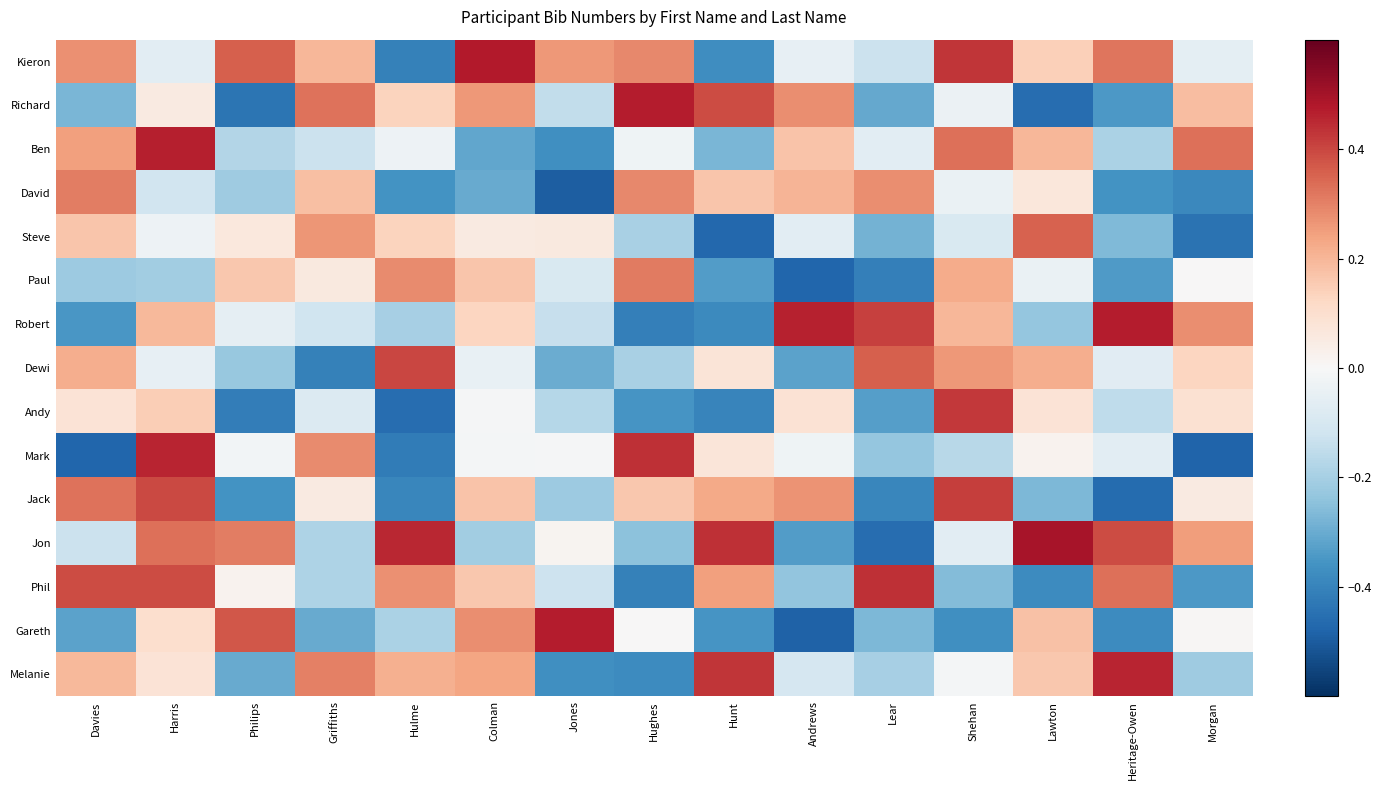

Between Hulme and Philips, which is larger?

Philips